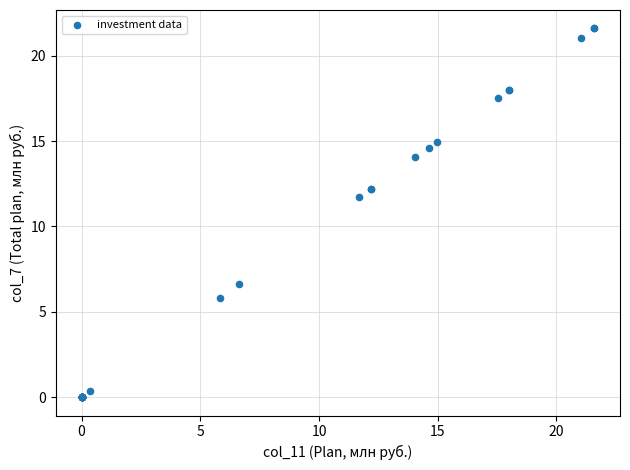

What Y value in the scatter plot is closest to 10?

11.7